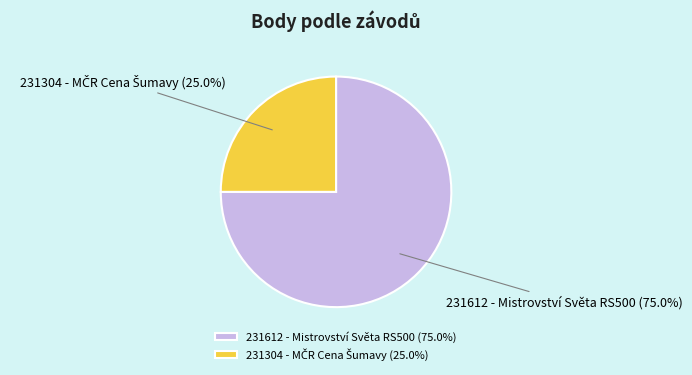

What percentage is NOT represented by 231612 - Mistrovství Světa RS500?

25.0%